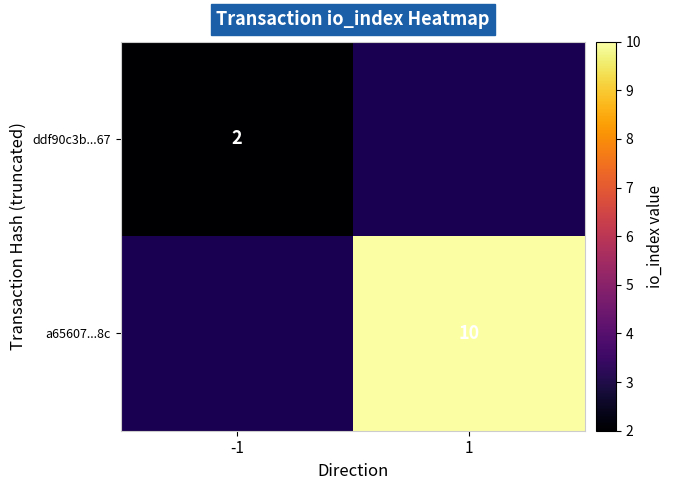

Is it true that a65607...8c equals 10 at 1?

True